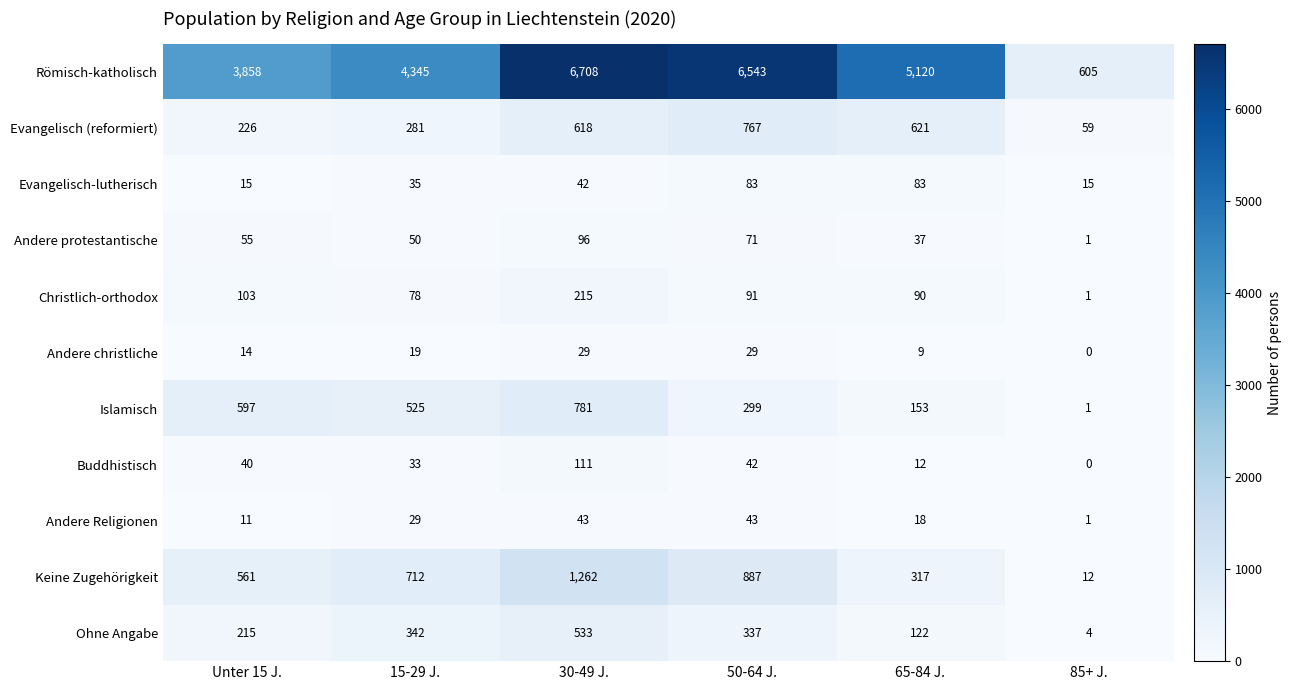

What is the difference between the highest and lowest values at 30-49 J.?

6679